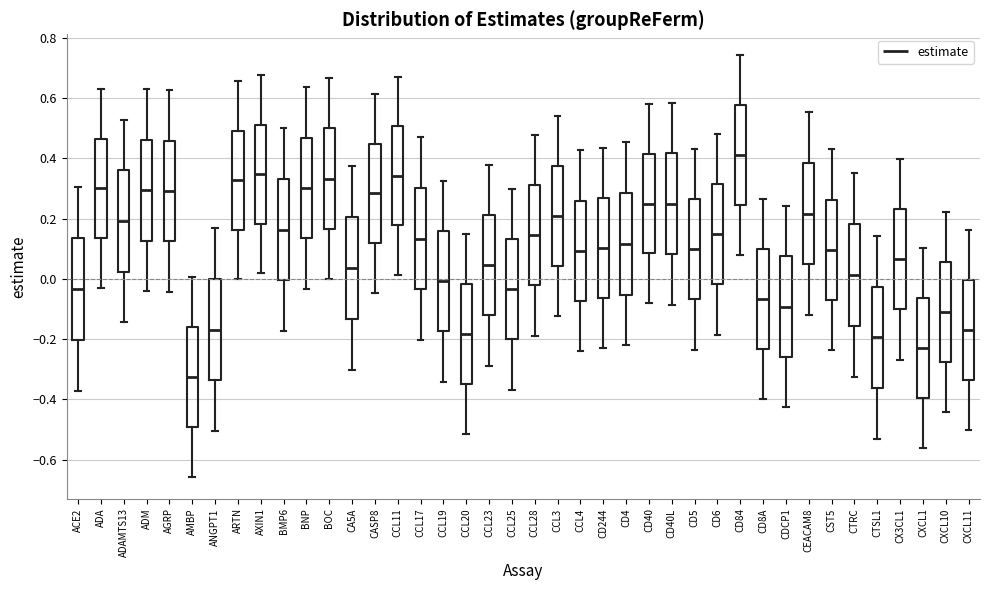

Reading left to right, transcribe this box plot: for each box, give where its median line is, the range the box spans, and where its two whiskers end, as read against the y-axis. The values are not printed on the chart, so give them approximately, as read against the axis.

ACE2: median -0.04, box -0.20 to 0.14, whiskers -0.38 to 0.30
ADA: median 0.30, box 0.14 to 0.46, whiskers -0.02 to 0.64
ADAMTS13: median 0.20, box 0.02 to 0.36, whiskers -0.14 to 0.52
ADM: median 0.30, box 0.12 to 0.46, whiskers -0.04 to 0.62
AGRP: median 0.30, box 0.12 to 0.46, whiskers -0.04 to 0.62
AMBP: median -0.32, box -0.50 to -0.16, whiskers -0.66 to 0.00
ANGPT1: median -0.16, box -0.34 to 0.00, whiskers -0.50 to 0.16
ARTN: median 0.32, box 0.16 to 0.50, whiskers 0.00 to 0.66
AXIN1: median 0.34, box 0.18 to 0.52, whiskers 0.02 to 0.68
BMP6: median 0.16, box 0.00 to 0.34, whiskers -0.18 to 0.50
BNP: median 0.30, box 0.14 to 0.46, whiskers -0.04 to 0.64
BOC: median 0.34, box 0.16 to 0.50, whiskers 0.00 to 0.66
CA5A: median 0.04, box -0.14 to 0.20, whiskers -0.30 to 0.38
CASP8: median 0.28, box 0.12 to 0.44, whiskers -0.04 to 0.62
CCL11: median 0.34, box 0.18 to 0.50, whiskers 0.02 to 0.68
CCL17: median 0.14, box -0.04 to 0.30, whiskers -0.20 to 0.48
CCL19: median 0.00, box -0.18 to 0.16, whiskers -0.34 to 0.32
CCL20: median -0.18, box -0.34 to -0.02, whiskers -0.52 to 0.14
CCL23: median 0.04, box -0.12 to 0.22, whiskers -0.28 to 0.38
CCL25: median -0.04, box -0.20 to 0.14, whiskers -0.36 to 0.30
CCL28: median 0.14, box -0.02 to 0.32, whiskers -0.18 to 0.48
CCL3: median 0.20, box 0.04 to 0.38, whiskers -0.12 to 0.54
CCL4: median 0.10, box -0.08 to 0.26, whiskers -0.24 to 0.42
CD244: median 0.10, box -0.06 to 0.26, whiskers -0.22 to 0.44
CD4: median 0.12, box -0.06 to 0.28, whiskers -0.22 to 0.46
CD40: median 0.24, box 0.08 to 0.42, whiskers -0.08 to 0.58
CD40L: median 0.26, box 0.08 to 0.42, whiskers -0.08 to 0.58
CD5: median 0.10, box -0.06 to 0.26, whiskers -0.24 to 0.44
CD6: median 0.14, box -0.02 to 0.32, whiskers -0.18 to 0.48
CD84: median 0.42, box 0.24 to 0.58, whiskers 0.08 to 0.74
CD8A: median -0.06, box -0.24 to 0.10, whiskers -0.40 to 0.26
CDCP1: median -0.10, box -0.26 to 0.08, whiskers -0.42 to 0.24
CEACAM8: median 0.22, box 0.04 to 0.38, whiskers -0.12 to 0.56
CST5: median 0.10, box -0.06 to 0.26, whiskers -0.24 to 0.44
CTRC: median 0.02, box -0.16 to 0.18, whiskers -0.32 to 0.36
CTSL1: median -0.20, box -0.36 to -0.02, whiskers -0.52 to 0.14
CX3CL1: median 0.06, box -0.10 to 0.24, whiskers -0.26 to 0.40
CXCL1: median -0.22, box -0.40 to -0.06, whiskers -0.56 to 0.10
CXCL10: median -0.10, box -0.28 to 0.06, whiskers -0.44 to 0.22
CXCL11: median -0.18, box -0.34 to 0.00, whiskers -0.50 to 0.16